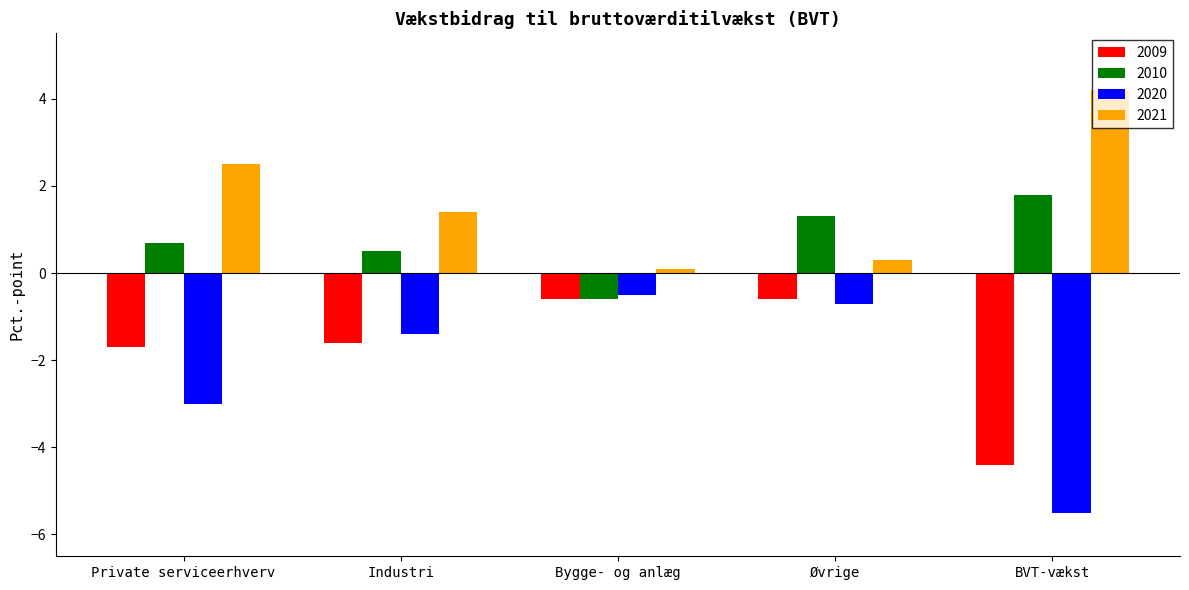

What is the value of the 2021 bar at the 1st from the left?

2.5